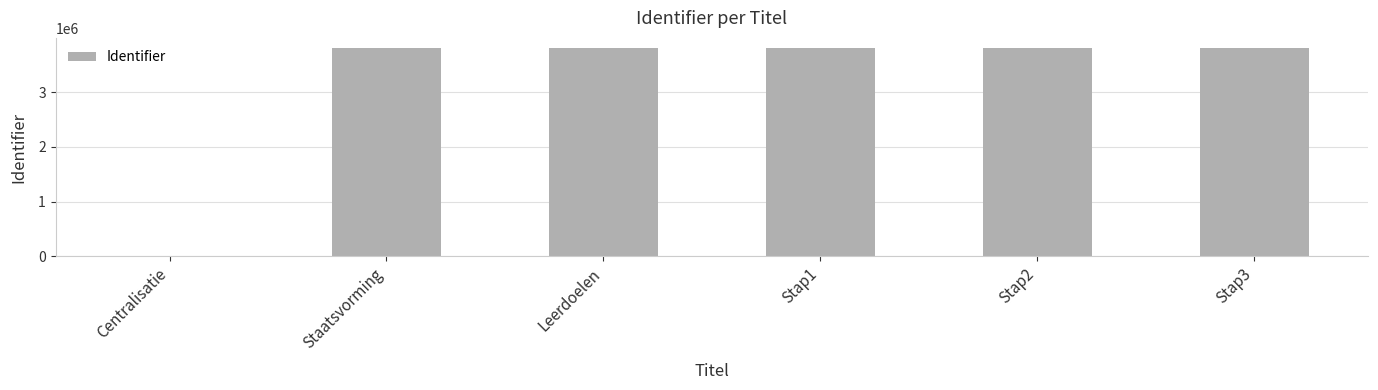

The chart shows a value of 1888700 at Staatsvorming. True or false?

False